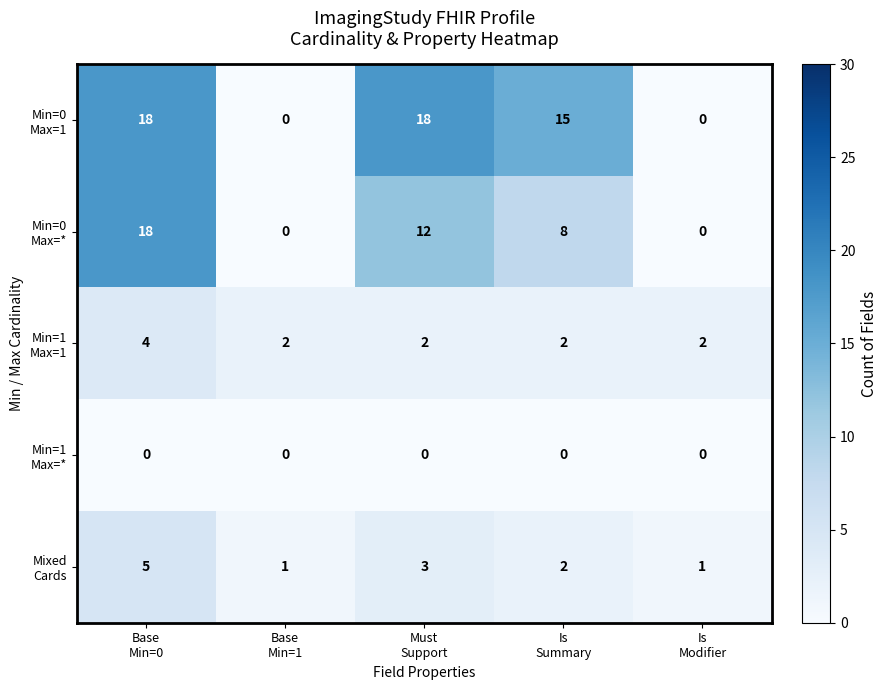

At how many categories does at least one series exceed 13?

3